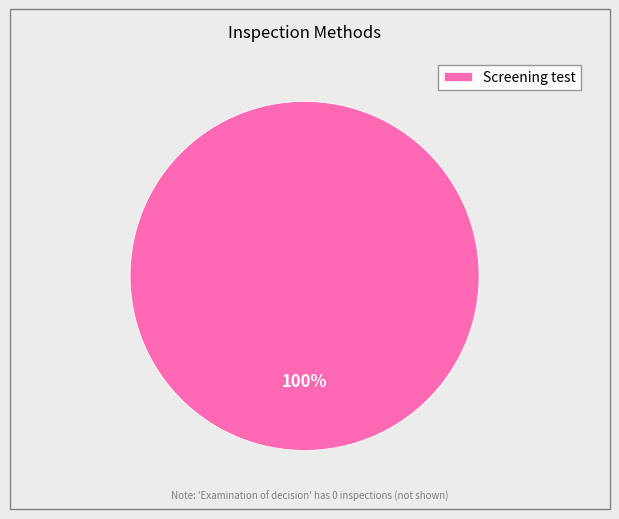

Rank the categories by value from lowest to highest.

Screening test